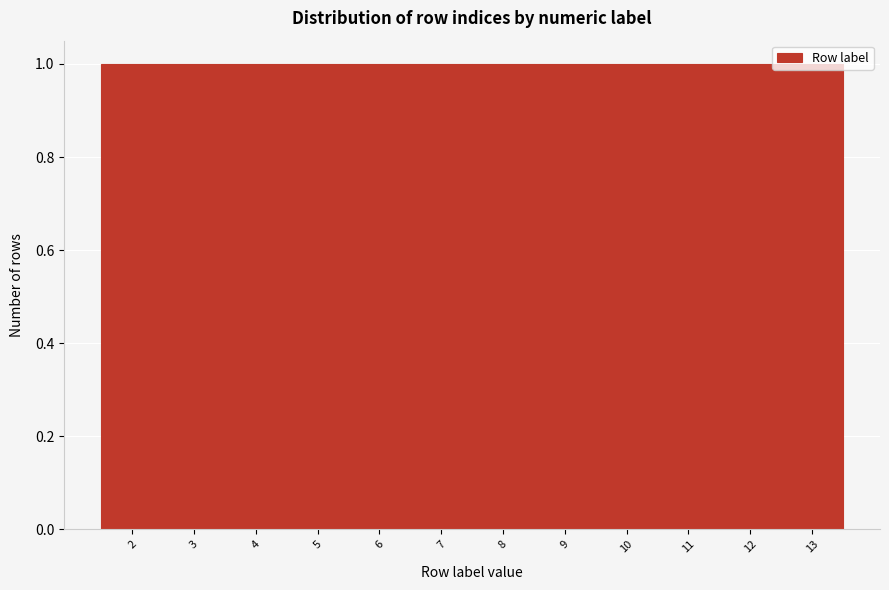

What is the height of the bar covering 9.5 to 10.5 on the x-axis? The values are not printed on the chart, so give them approximately, as read against the axis.

1